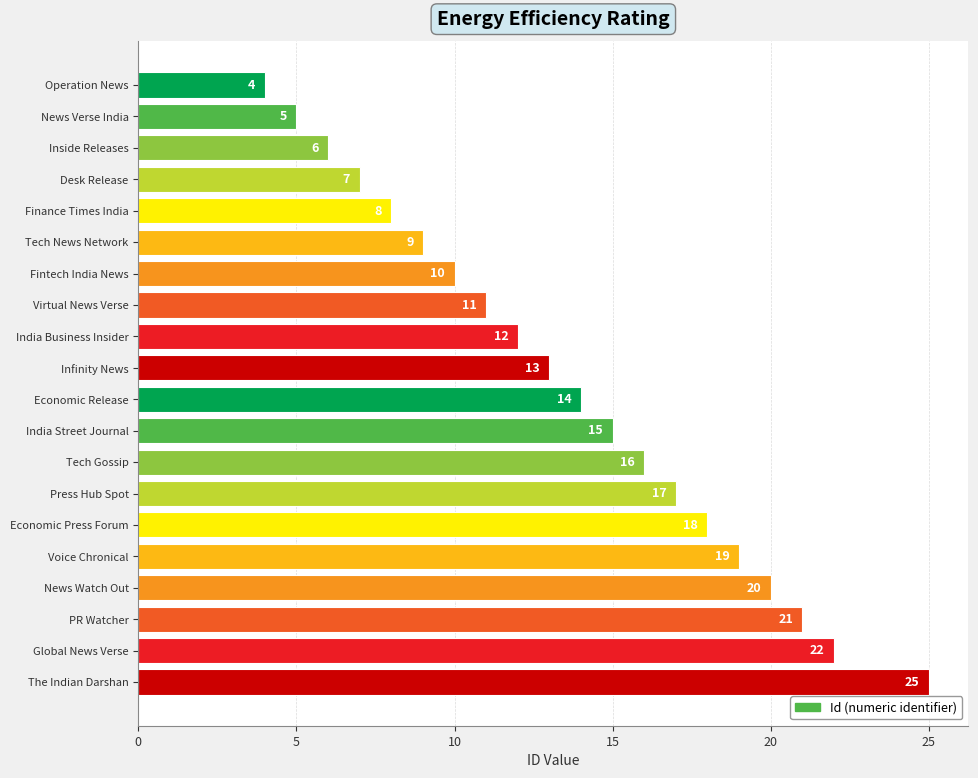

What is the change in value from Economic Release to Global News Verse?

+8